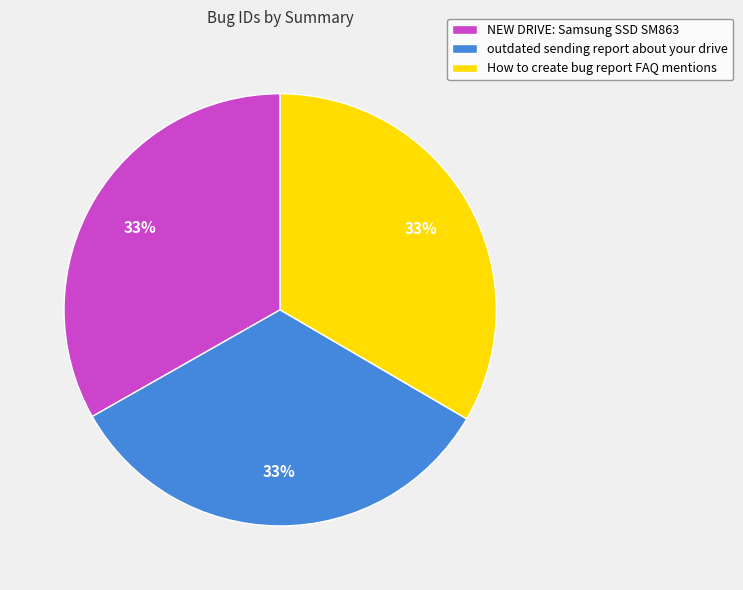

True or false: How to create bug report FAQ mentions accounts for 24% of the total.

False